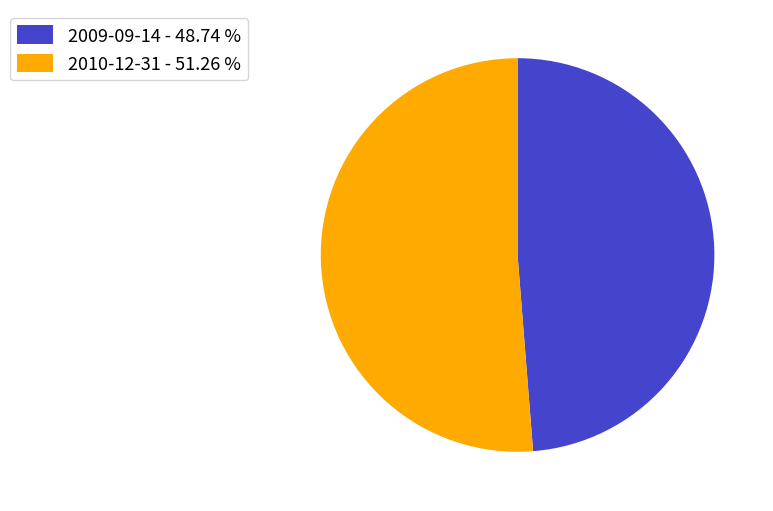

Combined, do 2010-12-31 - 51.26 % and 2009-09-14 - 48.74 % account for over 50%?

Yes